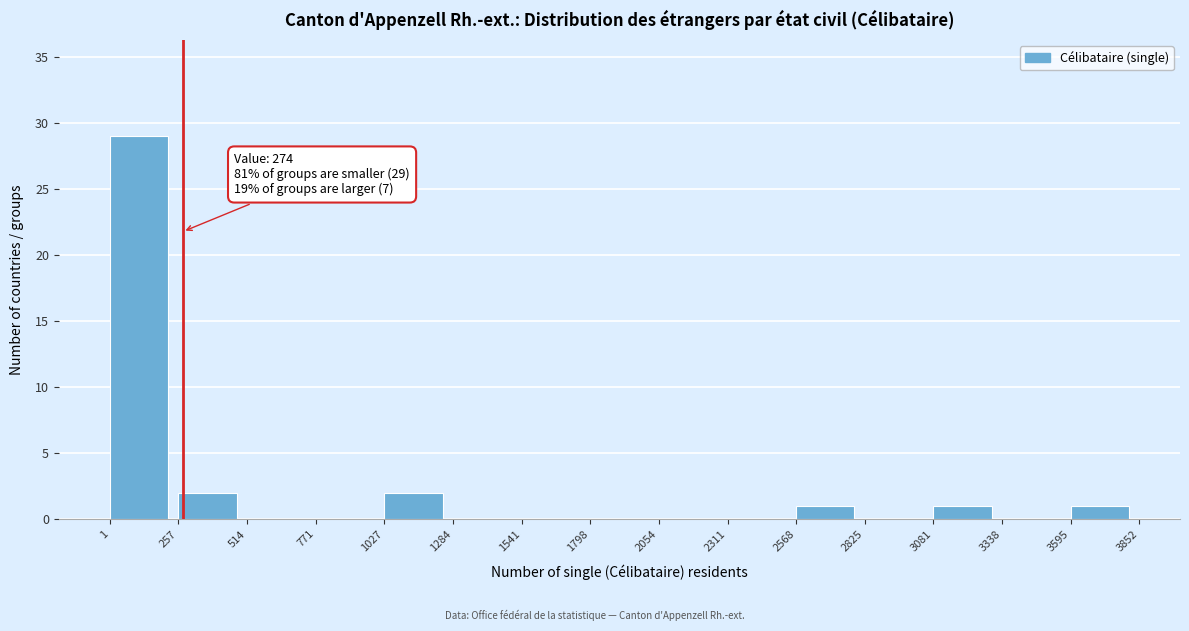

Which range on the x-axis has the tallest bar?

1 to 257